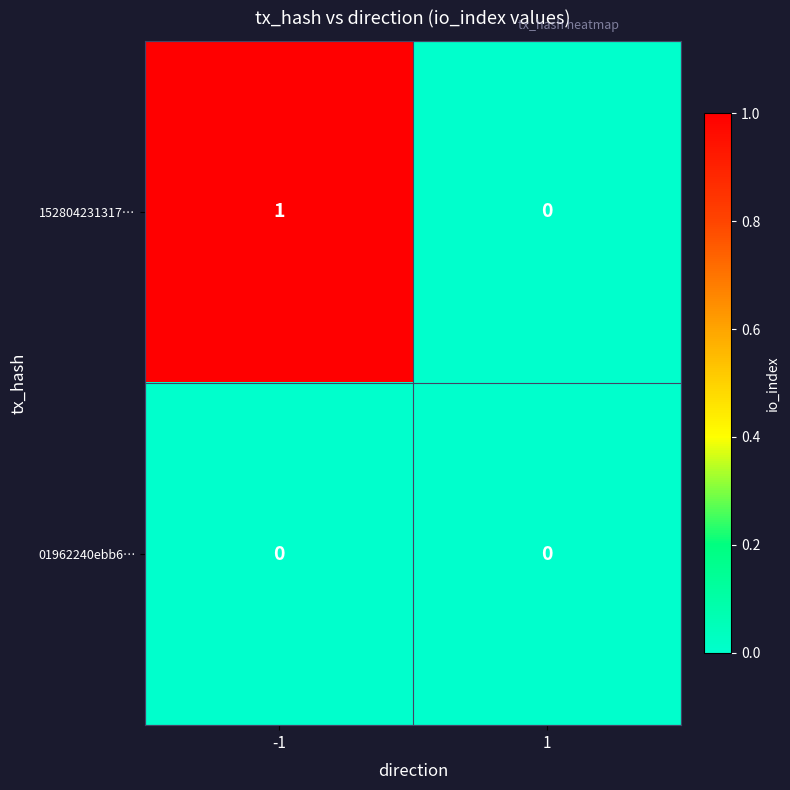

Which series has the largest total across all categories?

152804231317…